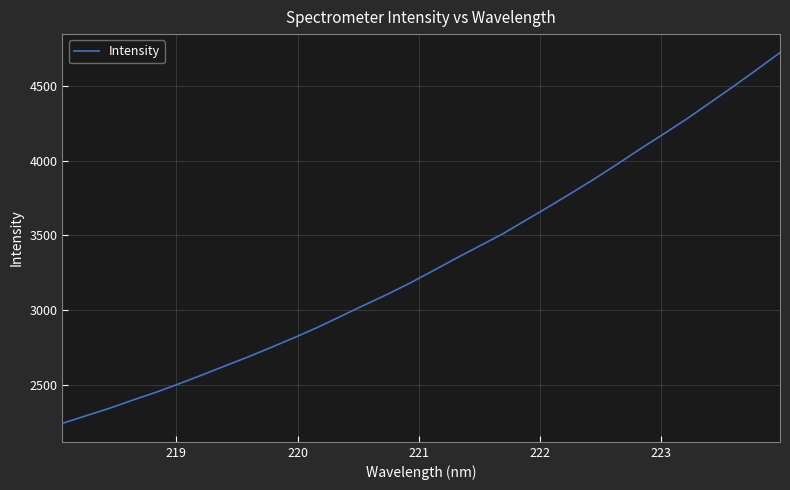

Count the number of data series in this chart.

1